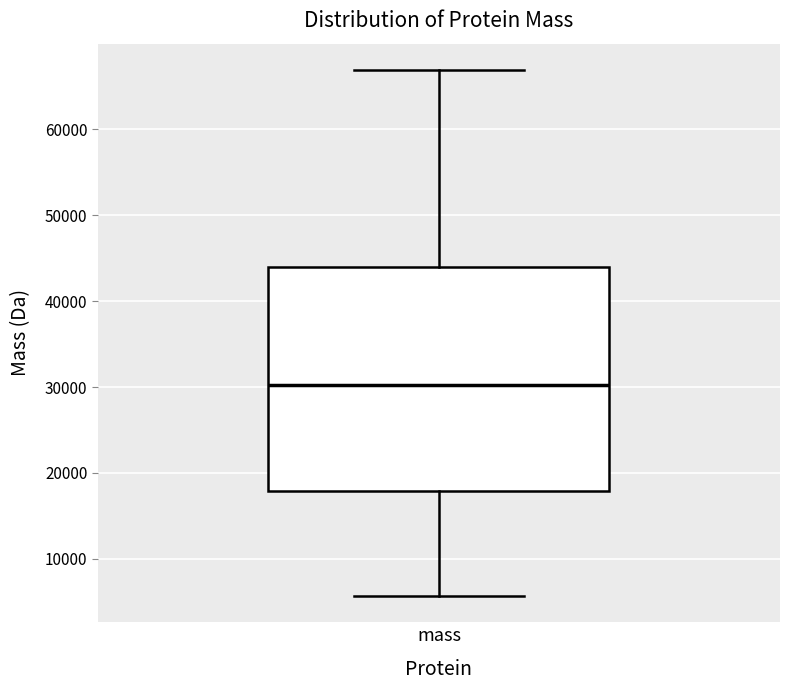

Read this box plot against the y-axis: the position of the median line, the range covered by the box, and the ends of both whiskers. The values are not printed on the chart, so give them approximately, as read against the axis.

median 30000, box 18000 to 44000, whiskers 6000 to 67000